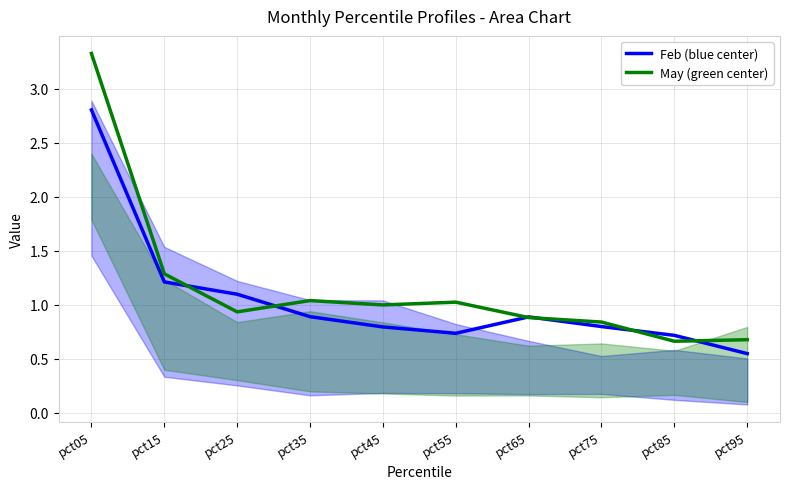

How many interior local valleys does the Feb (blue center) series have?

1